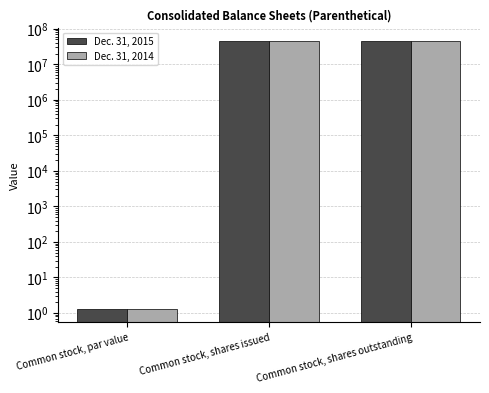

Reading left to right, extract all data points from this chart.

Dec. 31, 2015: Common stock, par value=1.3	Common stock, shares issued=44785674.0	Common stock, shares outstanding=44785674.0
Dec. 31, 2014: Common stock, par value=1.3	Common stock, shares issued=45162853.0	Common stock, shares outstanding=45162853.0